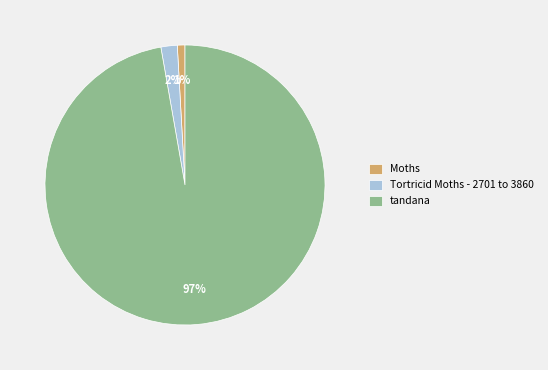

To the nearest percent, what is the combined percentage of Tortricid Moths - 2701 to 3860 and tandana?

99%